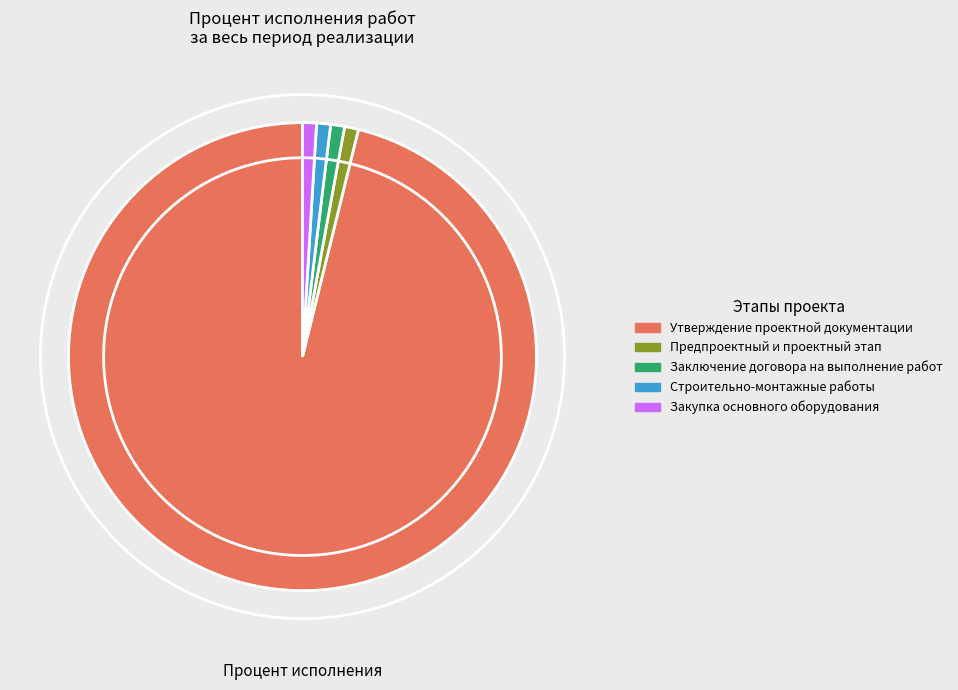

Does any single category account for the majority?

Yes